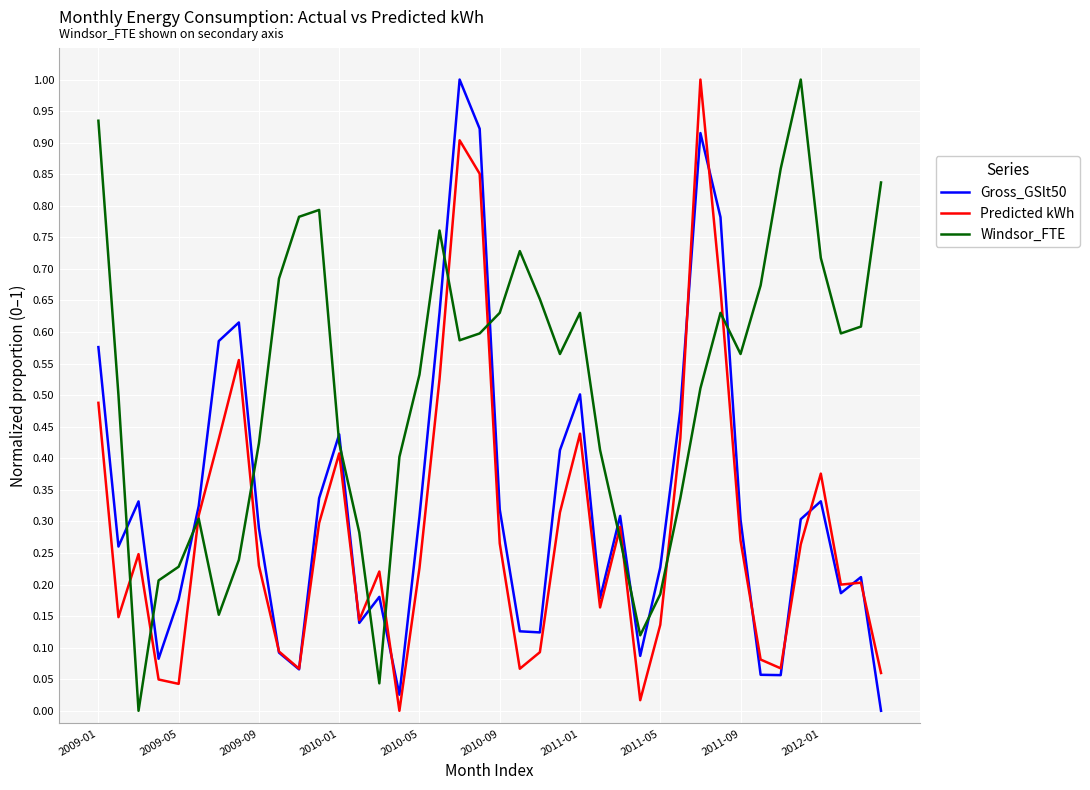

Rank the series by their average value, from highest to lowest.

Windsor_FTE, Gross_GSlt50, Predicted kWh